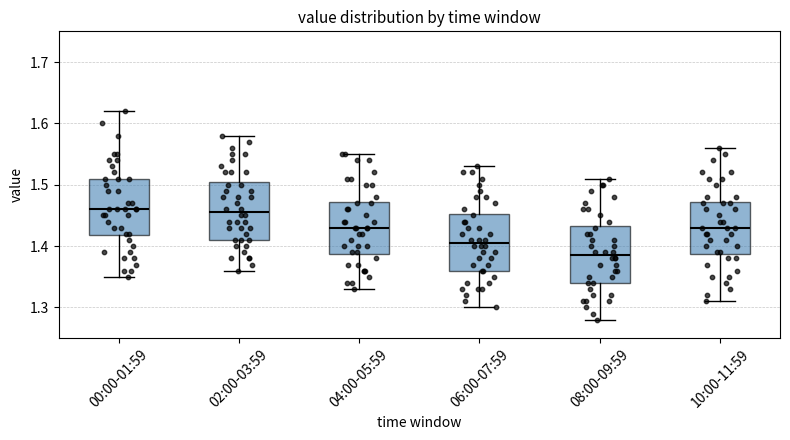

Reading left to right, read every box against the y-axis: the position of its median line, the range the box covers, and the ends of its whiskers. The values are not printed on the chart, so give them approximately, as read against the axis.

00:00-01:59: median 1.46, box 1.42 to 1.51, whiskers 1.35 to 1.62
02:00-03:59: median 1.46, box 1.41 to 1.51, whiskers 1.36 to 1.58
04:00-05:59: median 1.43, box 1.39 to 1.47, whiskers 1.33 to 1.55
06:00-07:59: median 1.41, box 1.36 to 1.45, whiskers 1.30 to 1.53
08:00-09:59: median 1.39, box 1.34 to 1.43, whiskers 1.28 to 1.51
10:00-11:59: median 1.43, box 1.39 to 1.47, whiskers 1.31 to 1.56